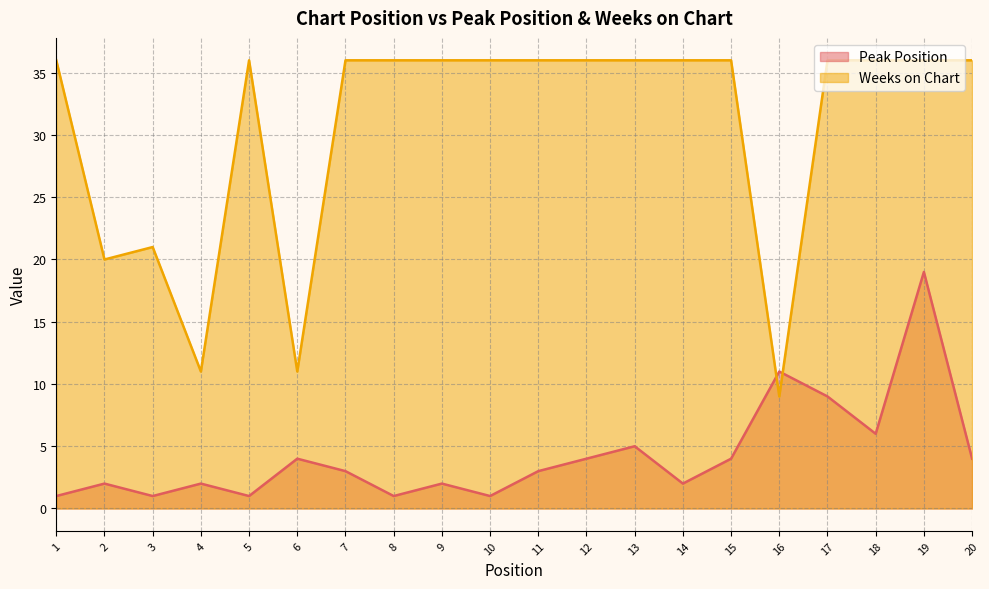

What is the difference between the maximum and minimum values in the Peak Position series?

18